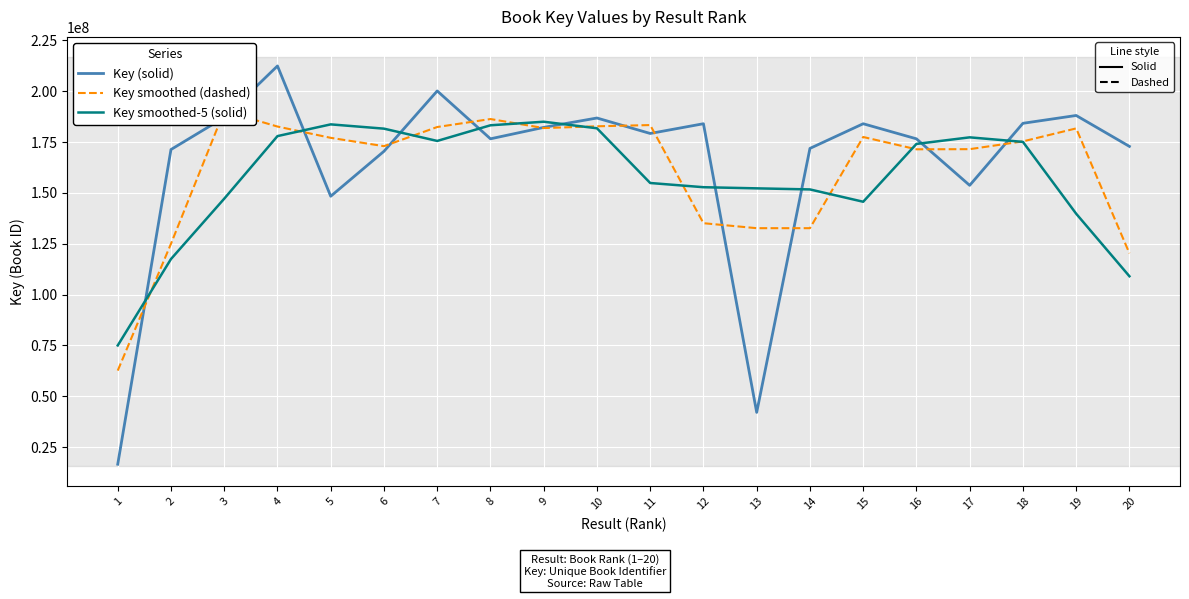

What is the total value across all series at 14?

456218860.1